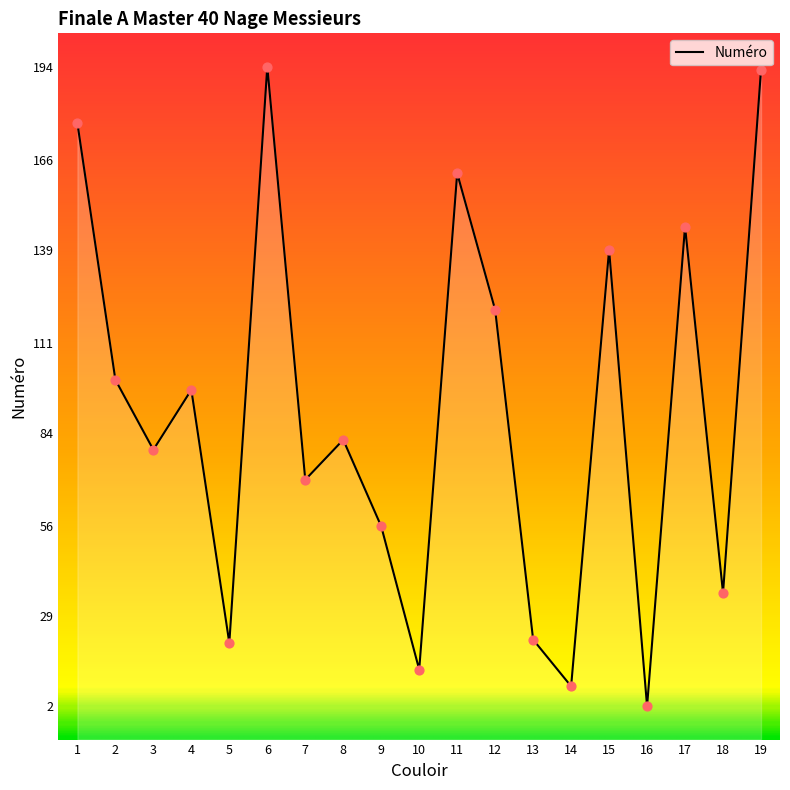

What is the change in value from 4 to 16?

-95